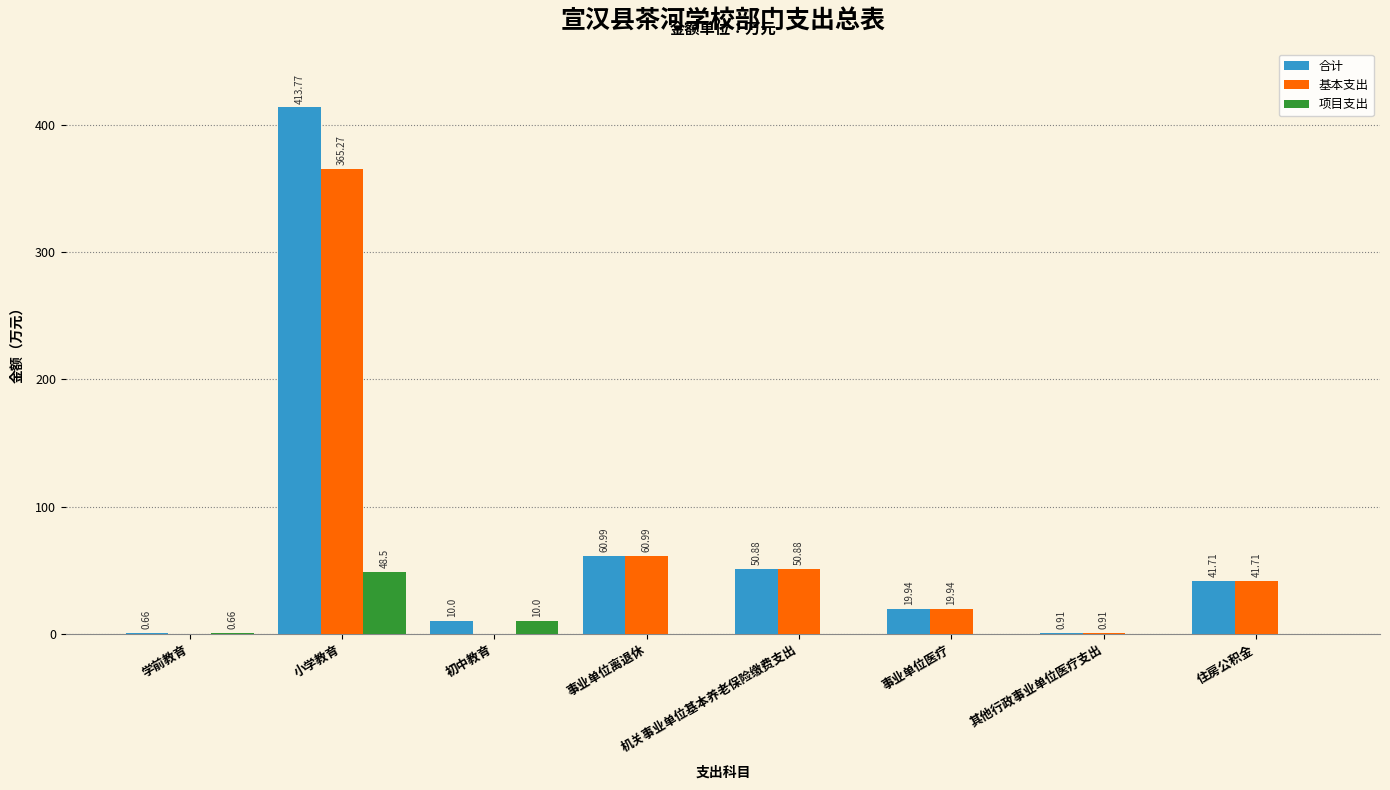

What is the total value across all series at 住房公积金?

83.4